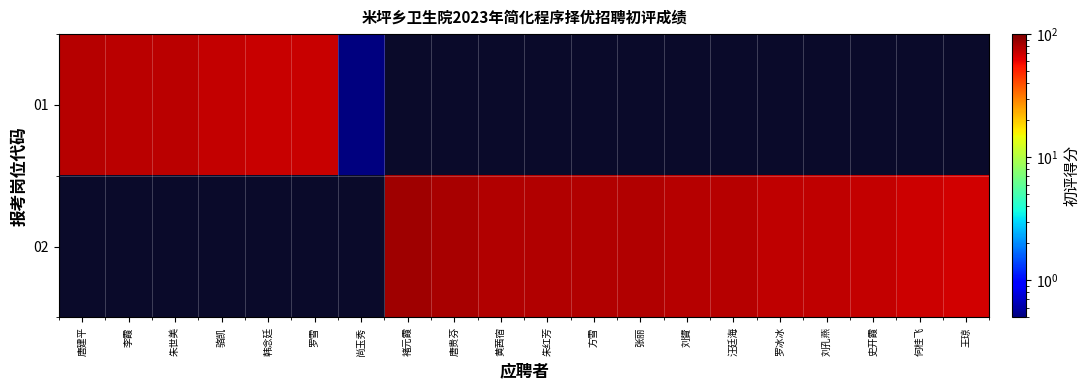

At which label does 02 first exceed 79?

褚元霞